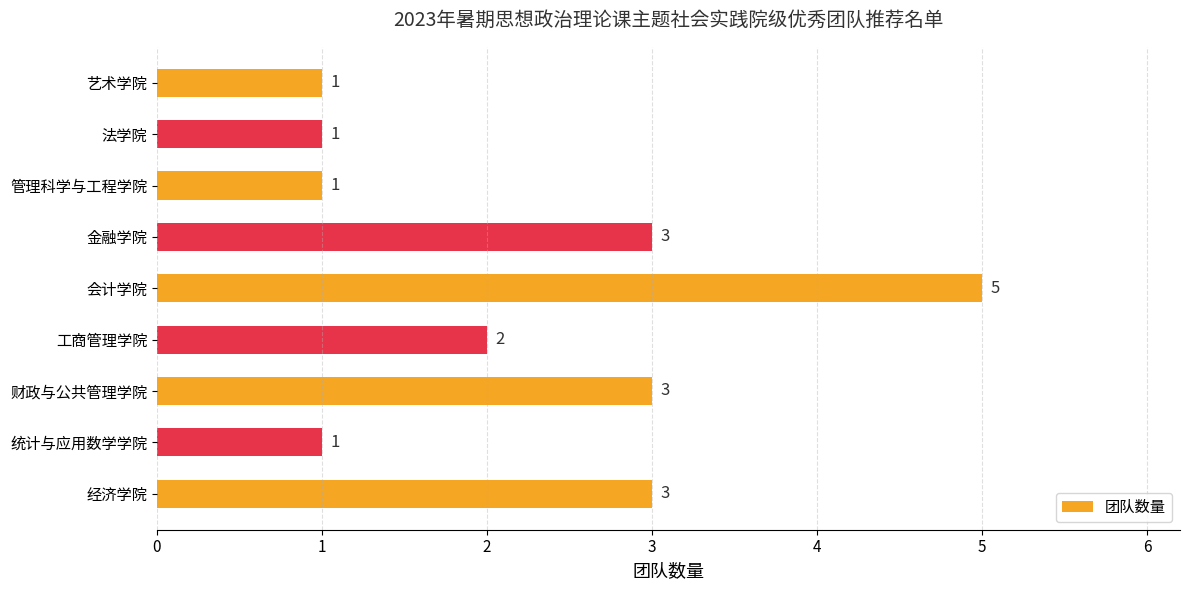

What is the difference between the maximum and minimum values?

4